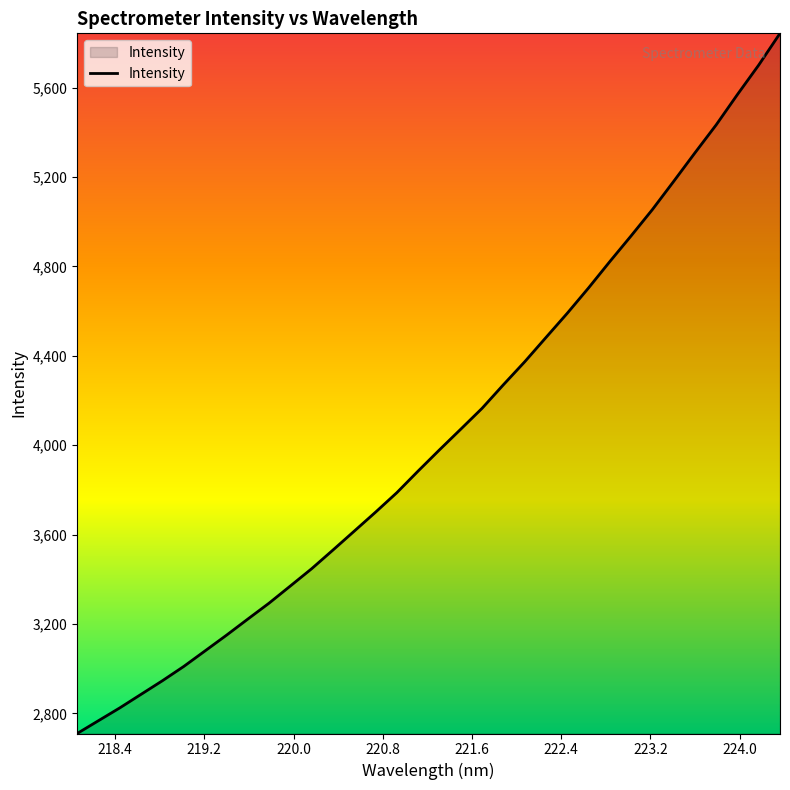

What is the maximum value shown in the chart?

5842.5